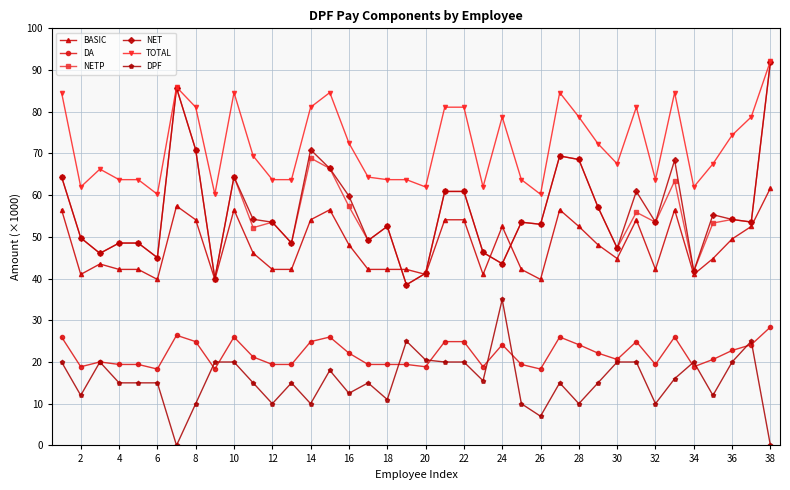

Which series has the largest total across all categories?

TOTAL